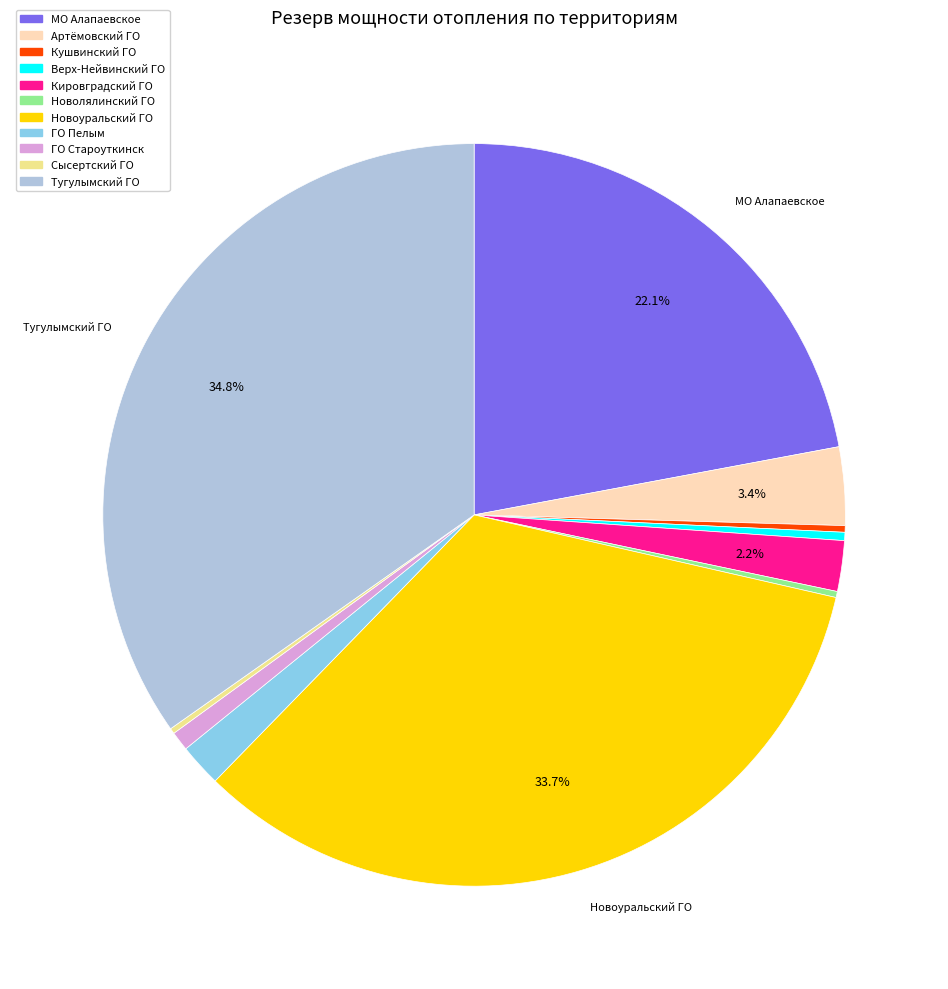

To the nearest percent, what percentage of the pie is Новоуральский ГО?

34%